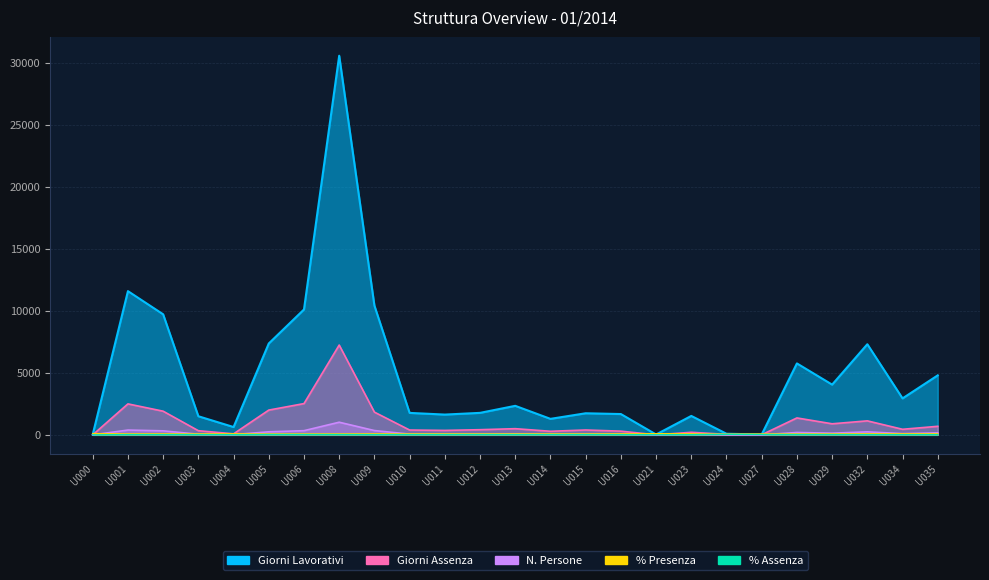

List the labels in order of % Presenza value, largest first.

U000, U021, U004, U023, U035, U034, U032, U009, U016, U002, U013, U001, U011, U010, U029, U003, U014, U015, U012, U028, U008, U006, U027, U005, U024